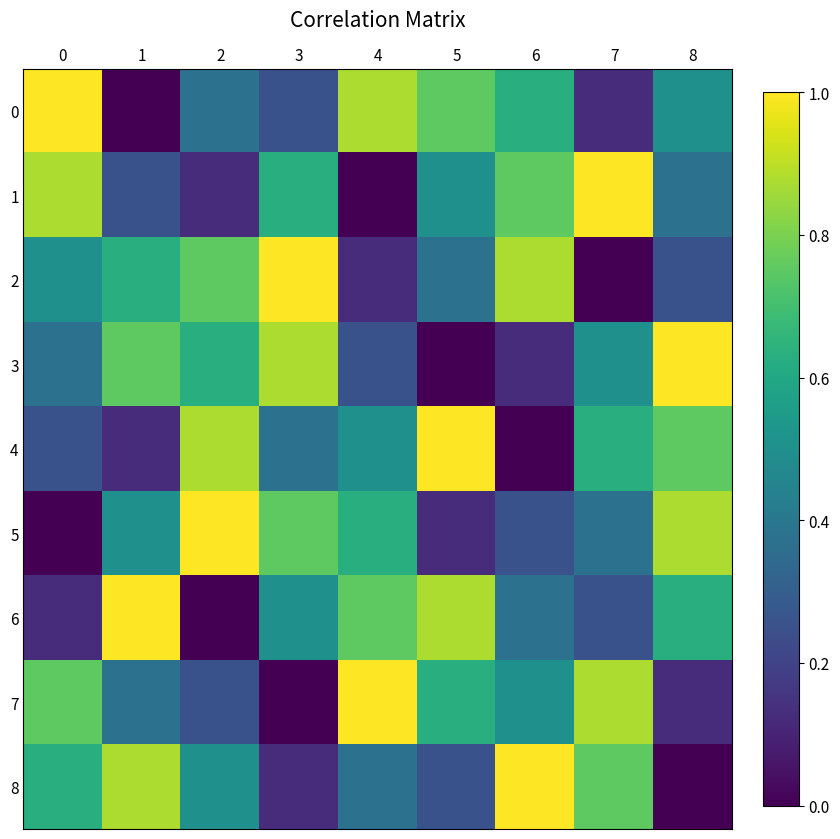

What is the spread (max minus min) of values at 8?

1.0